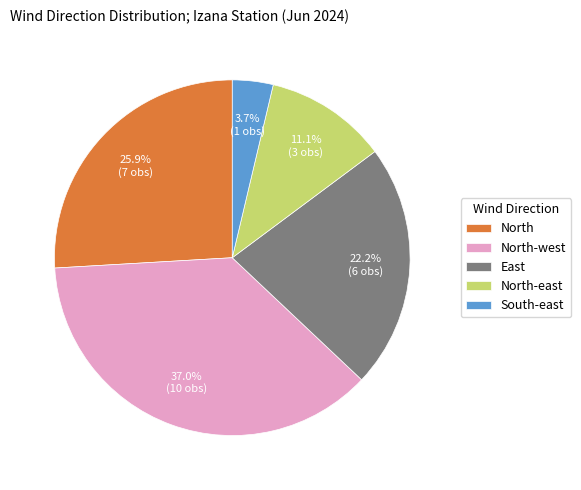

What is the smallest slice in the pie chart?

South-east